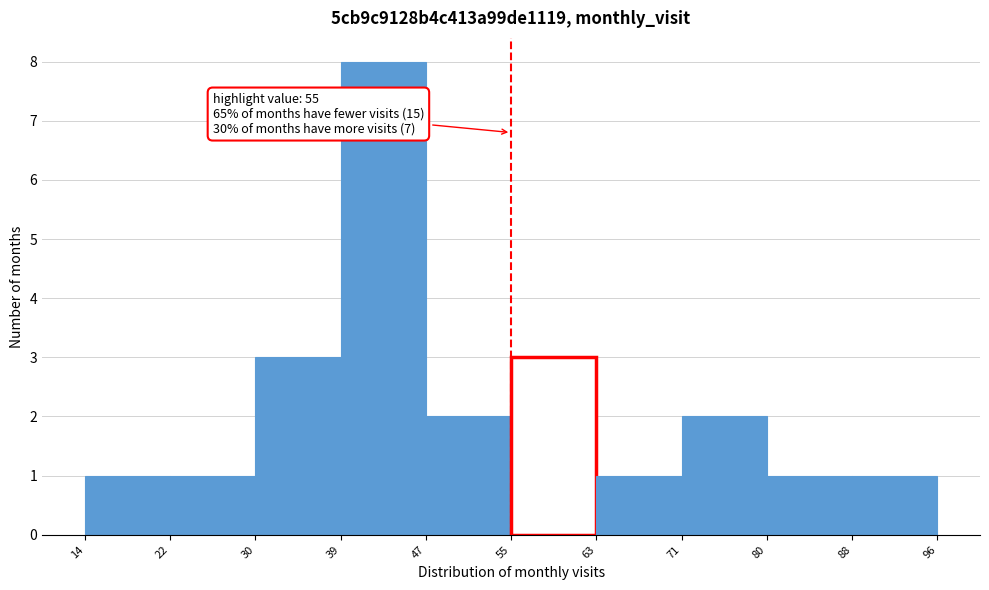

Over which range of the x-axis is the bar tallest?

39 to 47